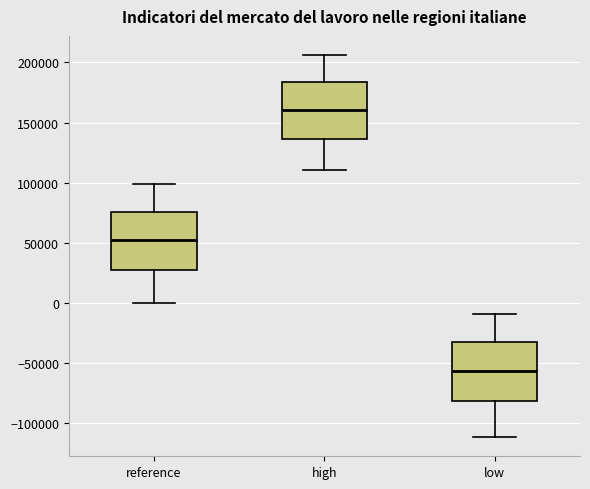

Which box has the lowest median line?

low